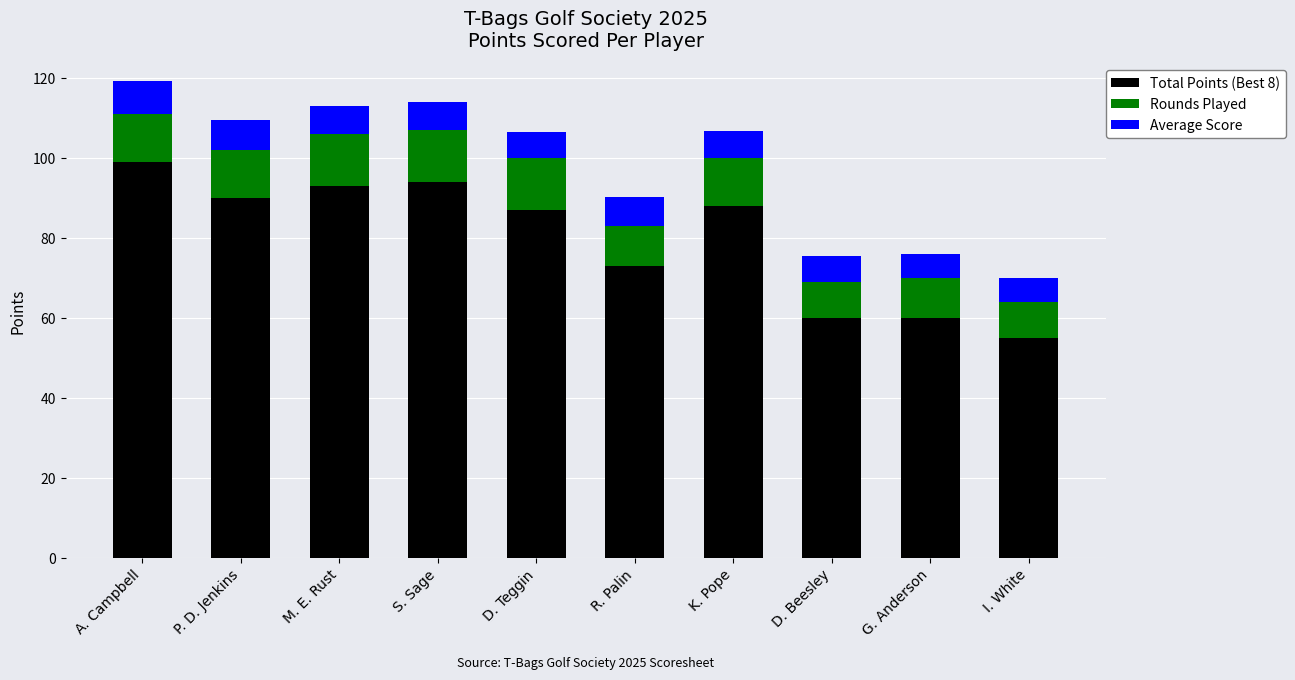

What is the total value across all series at G. Anderson?

76.0